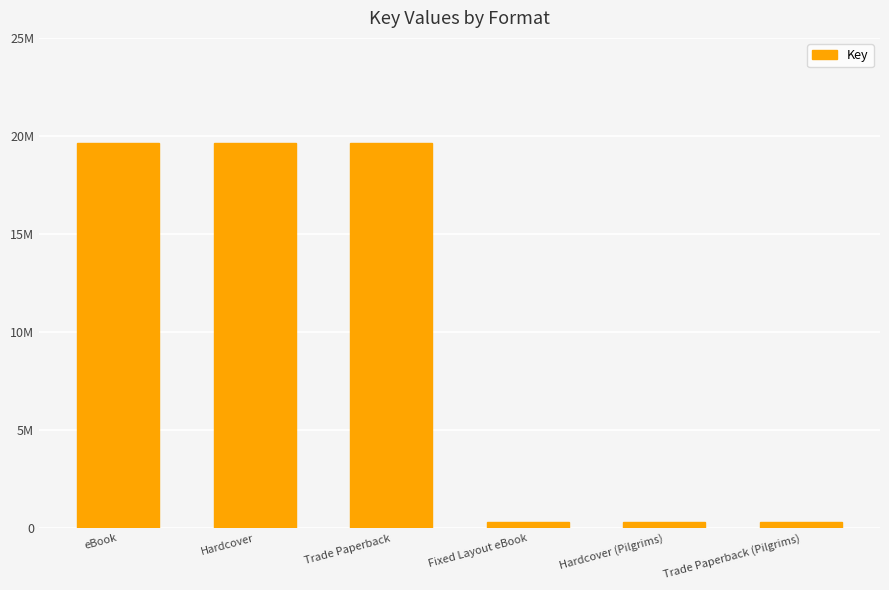

What is the difference between the maximum and minimum values?

19294863